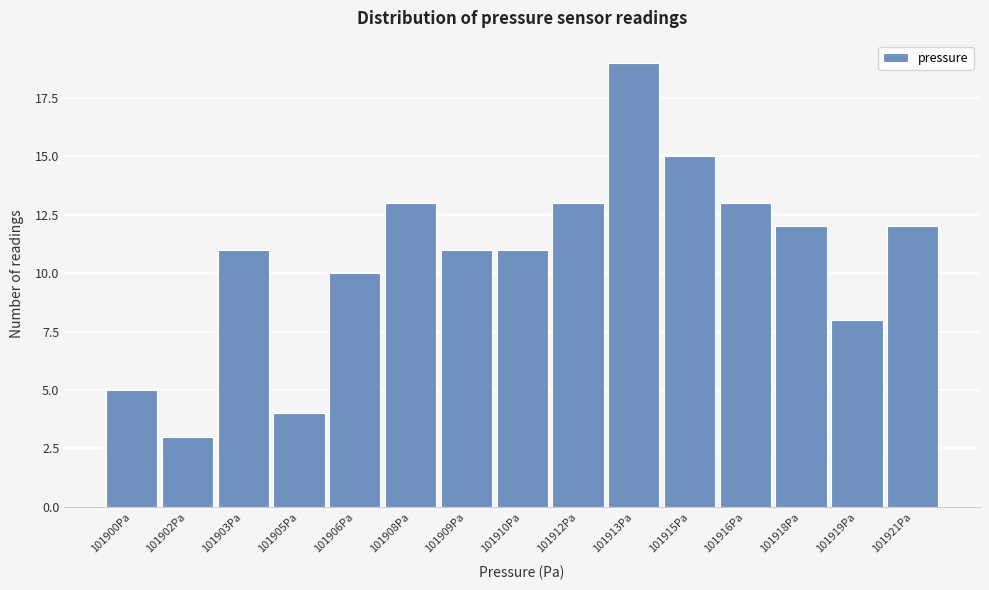

Reading left to right, what are all the values shown in this chart?

101900Pa=5	101902Pa=3	101903Pa=11	101905Pa=4	101906Pa=10	101908Pa=13	101909Pa=11	101910Pa=11	101912Pa=13	101913Pa=19	101915Pa=15	101916Pa=13	101918Pa=12	101919Pa=8	101921Pa=12